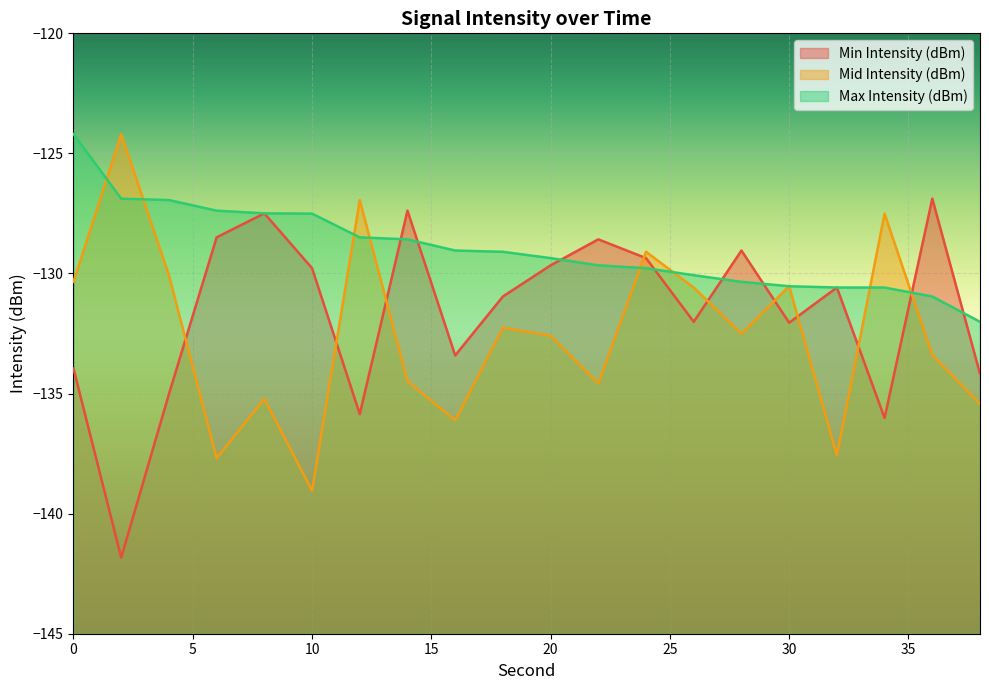

Is the value of Max Intensity (dBm) at 30 greater than the value of Mid Intensity (dBm) at 16?

Yes